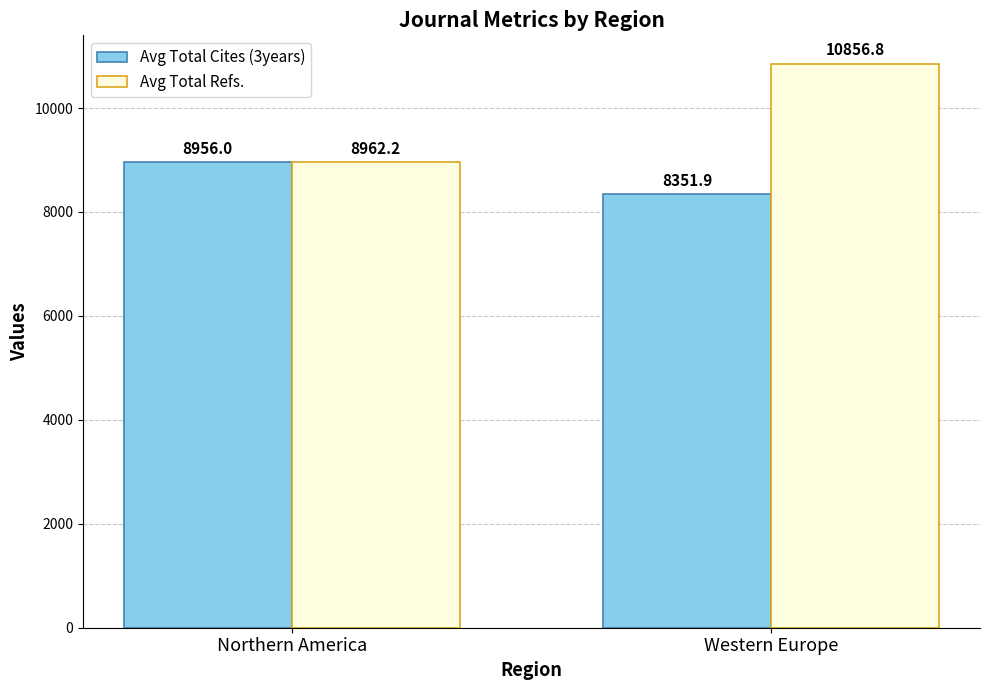

What is the label of the 1st bar from the left?

Northern America